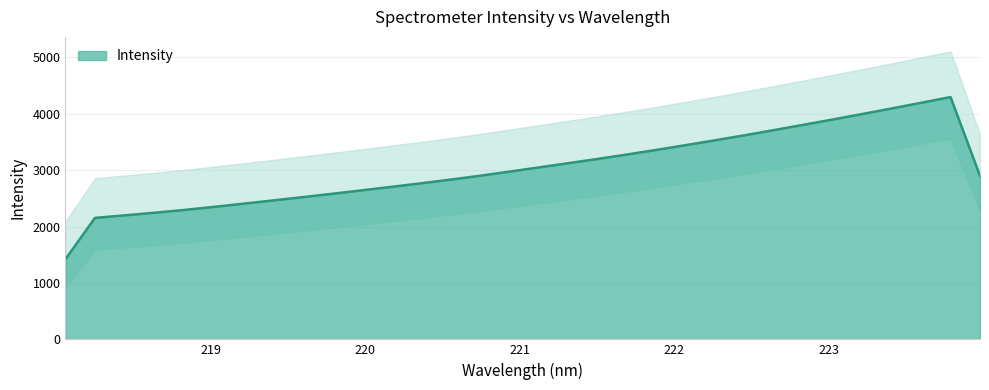

How many distinct data groups are displayed?

1